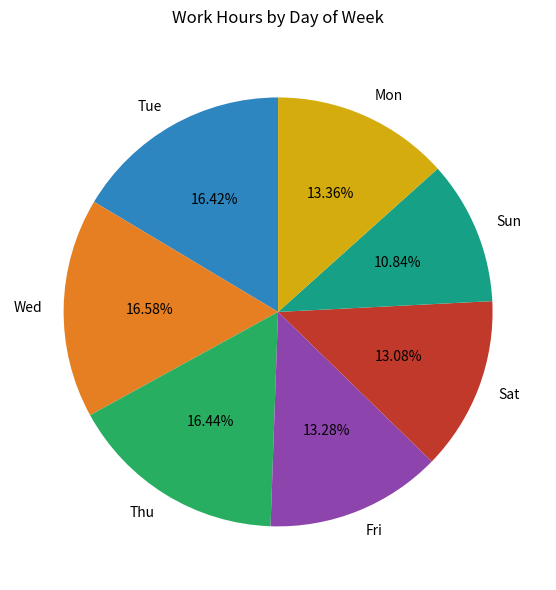

How many segments does this pie chart have?

7